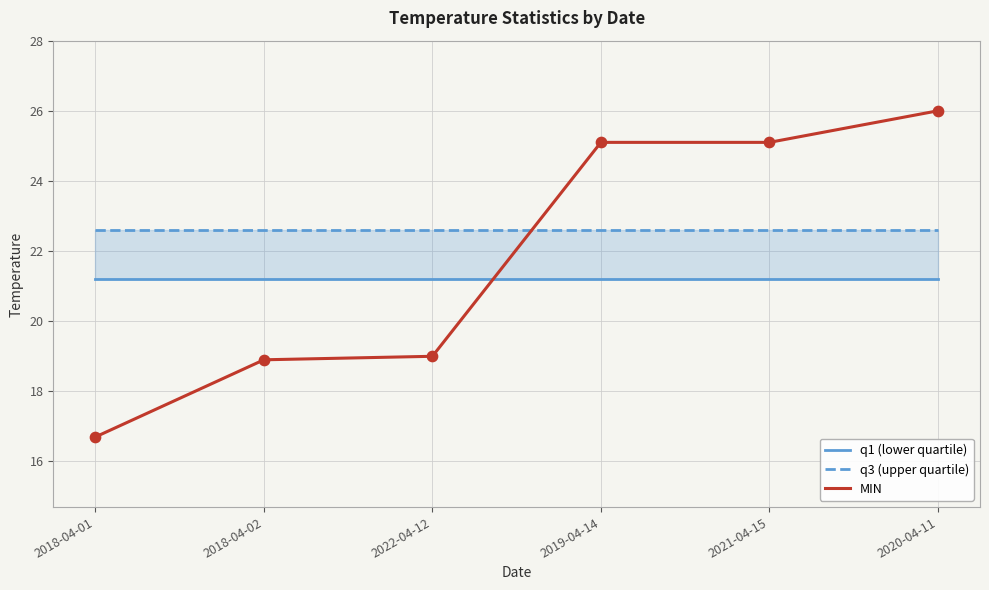

Which series has the largest total across all categories?

q3 (upper quartile)